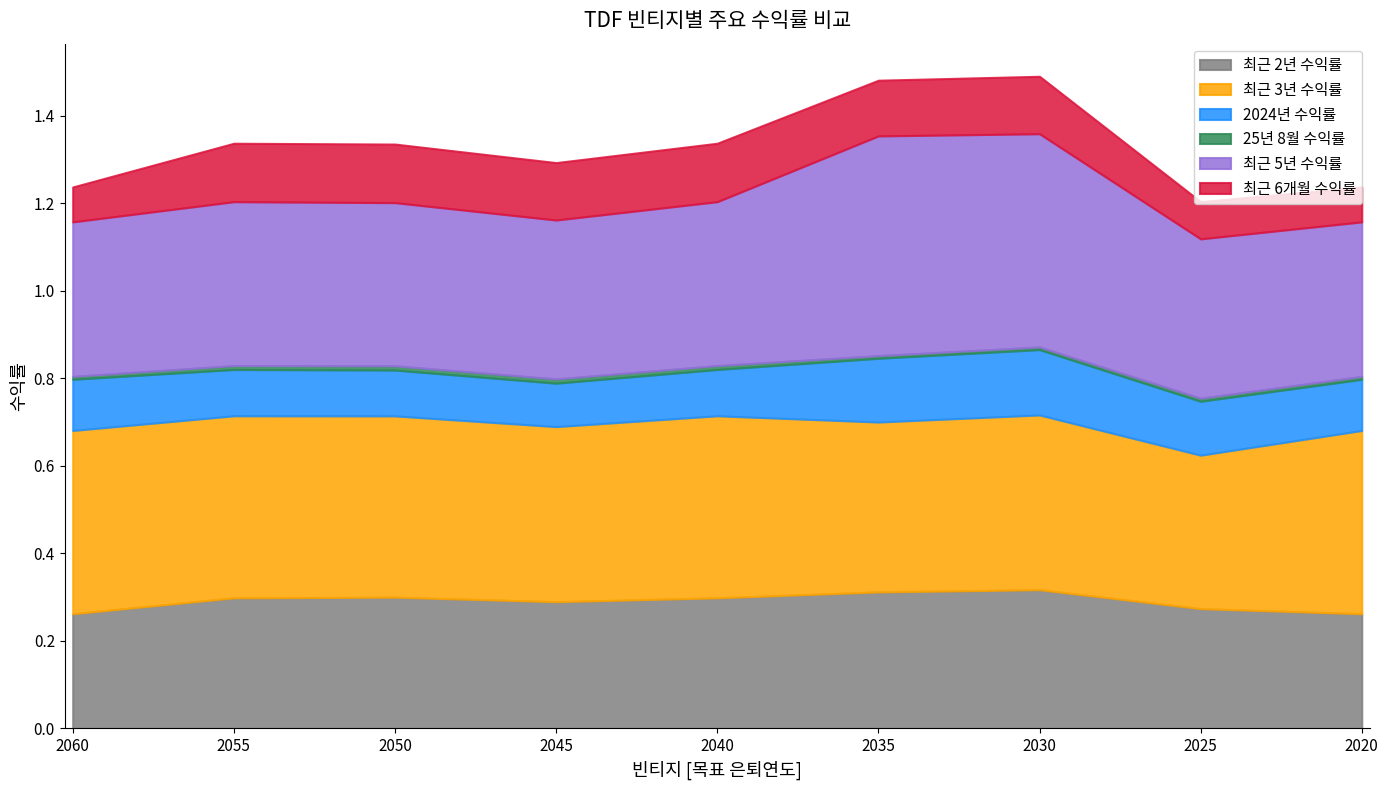

Reading right to left, extract all data points from this chart.

최근 2년 수익률: 0.3	0.3	0.3	0.3	0.3	0.3	0.3	0.3	0.3
최근 3년 수익률: 0.4	0.4	0.4	0.4	0.4	0.4	0.4	0.4	0.4
2024년 수익률: 0.1	0.1	0.1	0.1	0.1	0.1	0.1	0.1	0.1
25년 8월 수익률: 0.0	0.0	0.0	0.0	0.0	0.0	0.0	0.0	0.0
최근 5년 수익률: 0.4	0.4	0.5	0.5	0.4	0.4	0.4	0.4	0.4
최근 6개월 수익률: 0.1	0.1	0.1	0.1	0.1	0.1	0.1	0.1	0.1